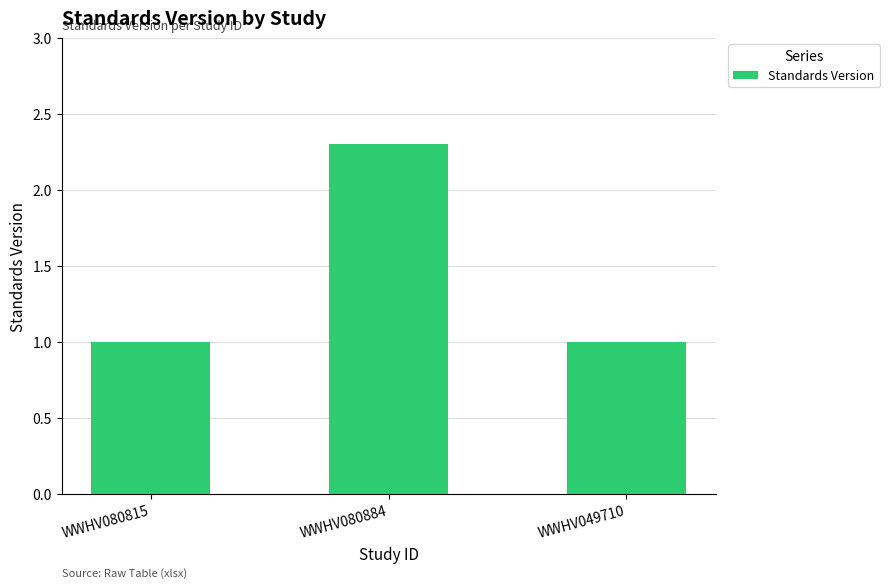

The value at WWHV080815 is 0.5. True or false?

False